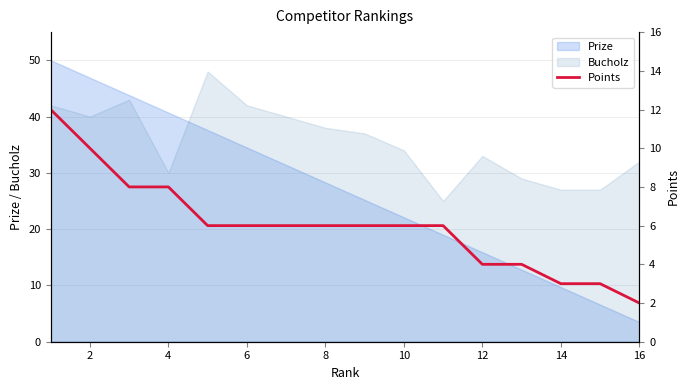

After their last crossing, which series has the higher values: Bucholz or Prize?

Bucholz